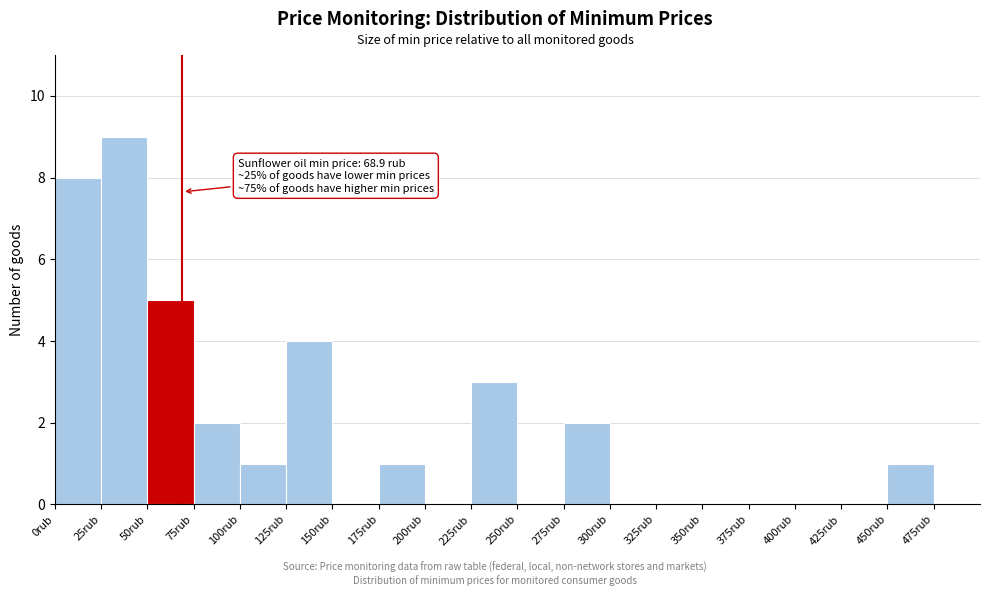

Which range on the x-axis has the tallest bar?

25 to 50